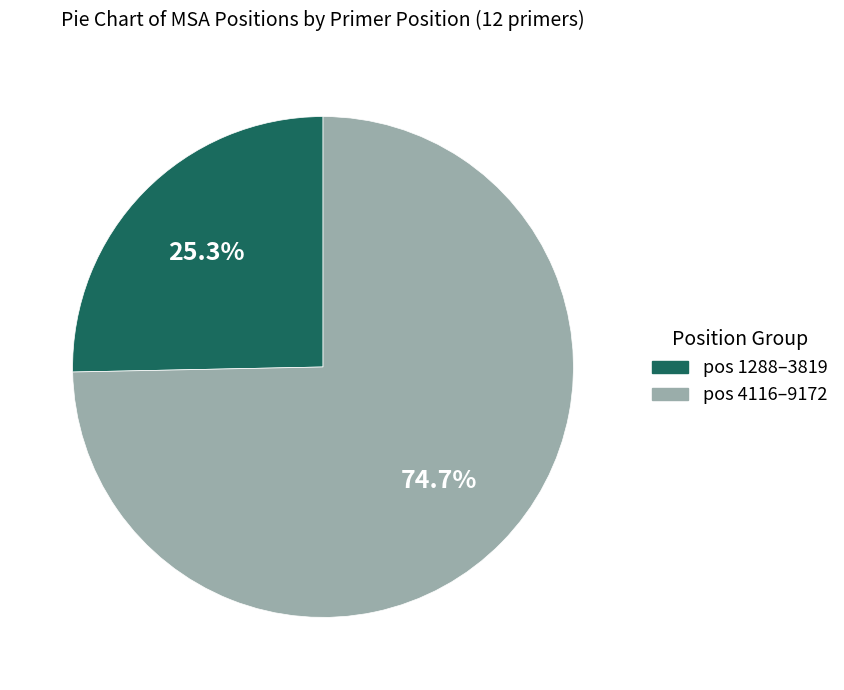

Is the sum of pos 4116–9172 and pos 1288–3819 greater than half?

Yes